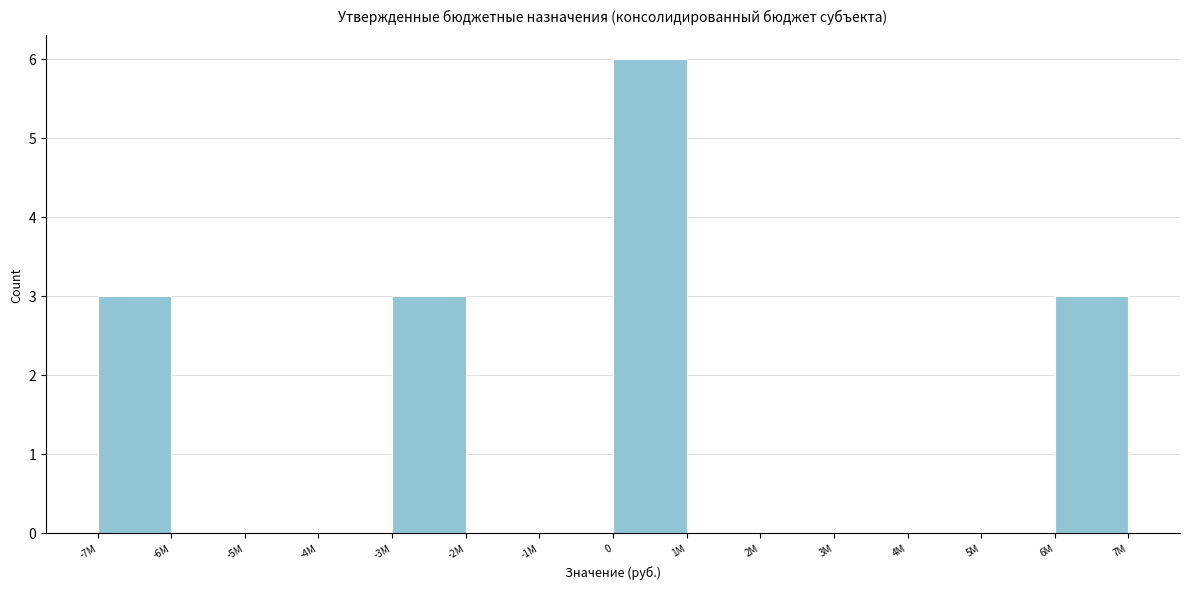

Reading right to left, transcribe all the data shown in this chart.

6M=3	5M=0	4M=0	3M=0	2M=0	1M=0	0=6	-1M=0	-2M=0	-3M=3	-4M=0	-5M=0	-6M=0	-7M=3